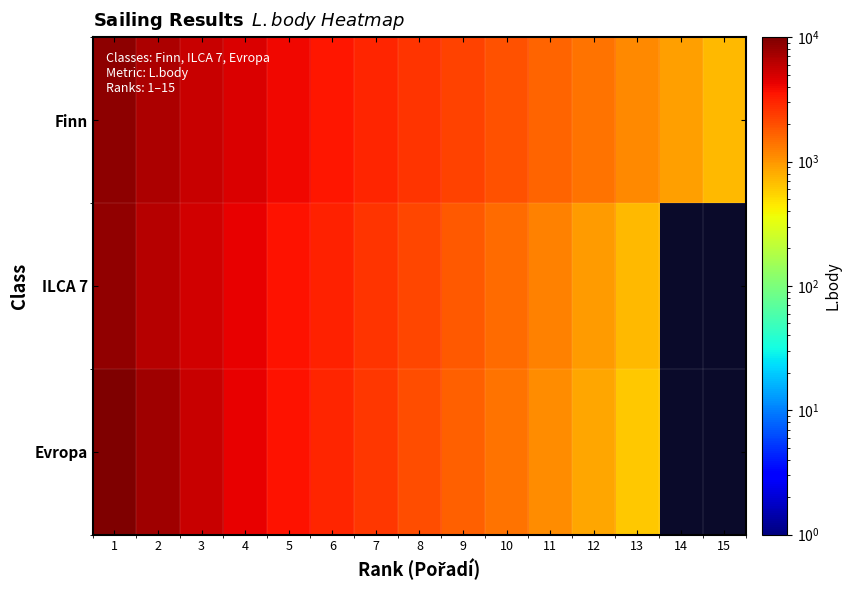

At which category is the sum across all series the highest?

1